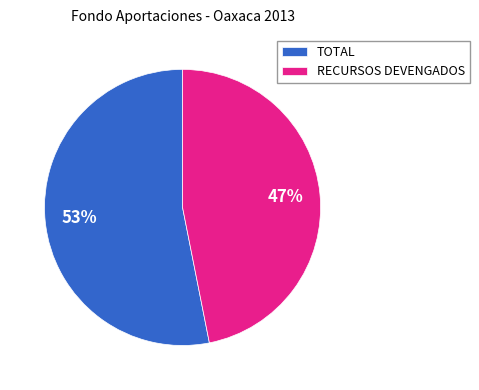

Between RECURSOS DEVENGADOS and TOTAL, which is larger?

TOTAL